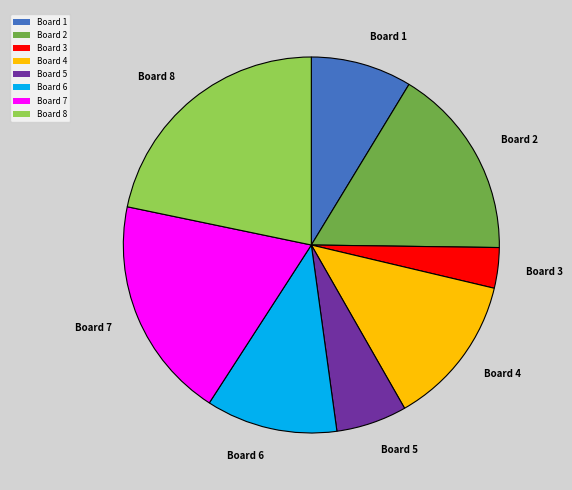

Approximately how many times larger is the value at Board 6 compared to Board 1?

1.3